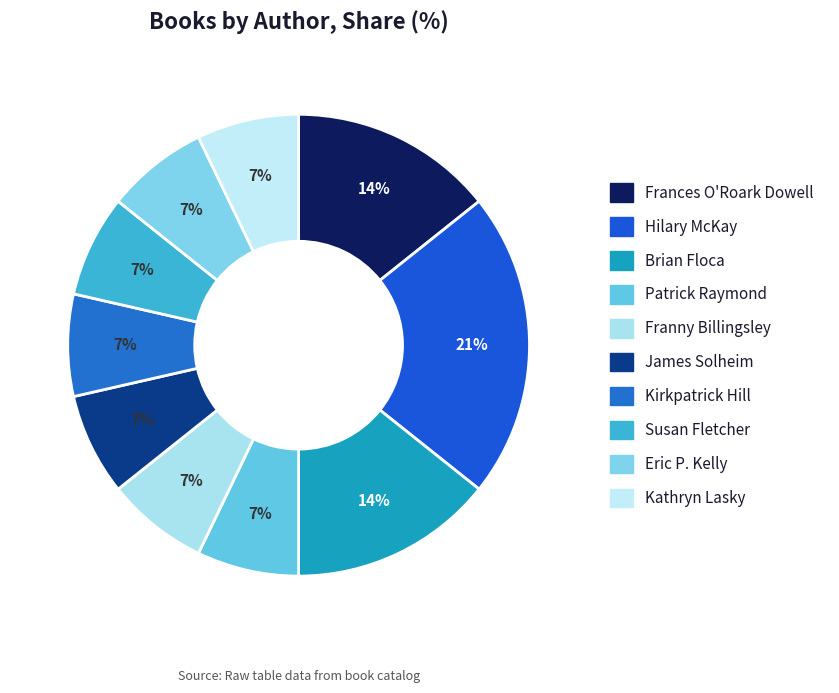

Is it true that James Solheim is 1% of the pie?

False